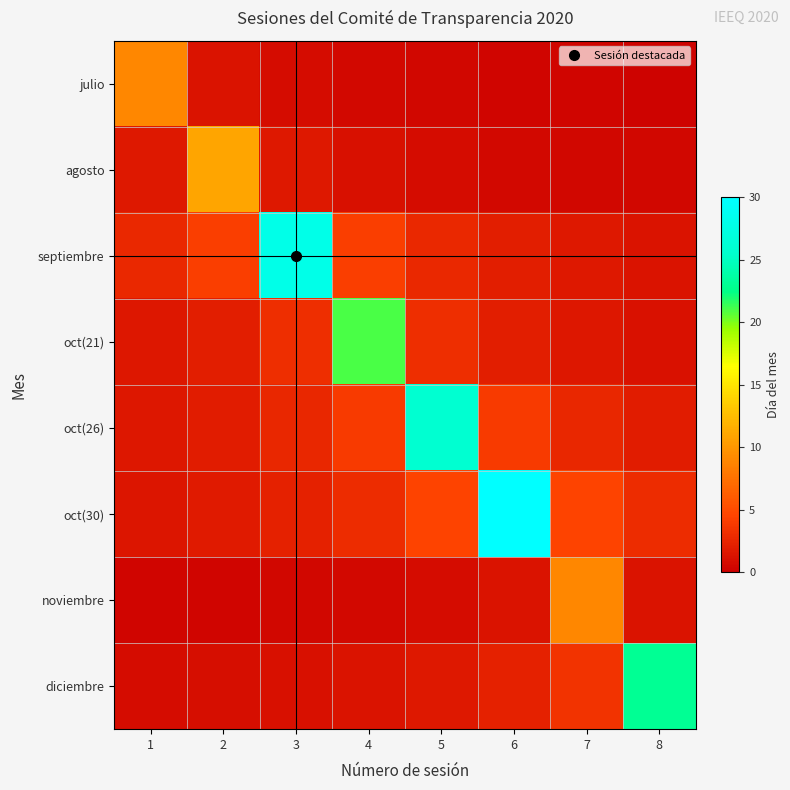

What is the difference between the highest and lowest values at 8?

22.7